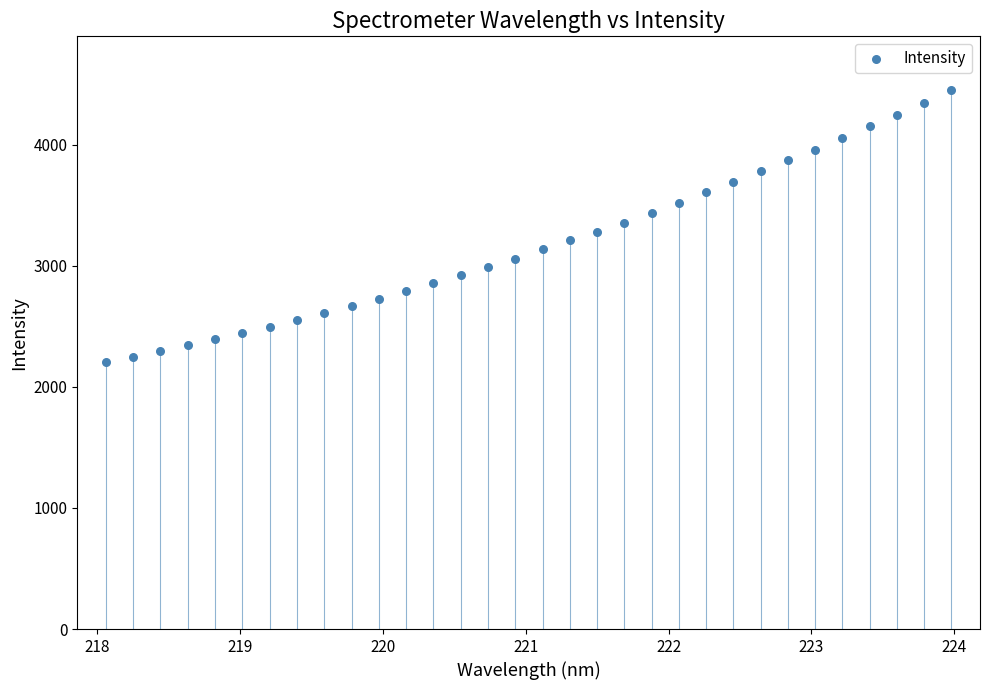

What is the range of Y values (max minus min)?

2243.2